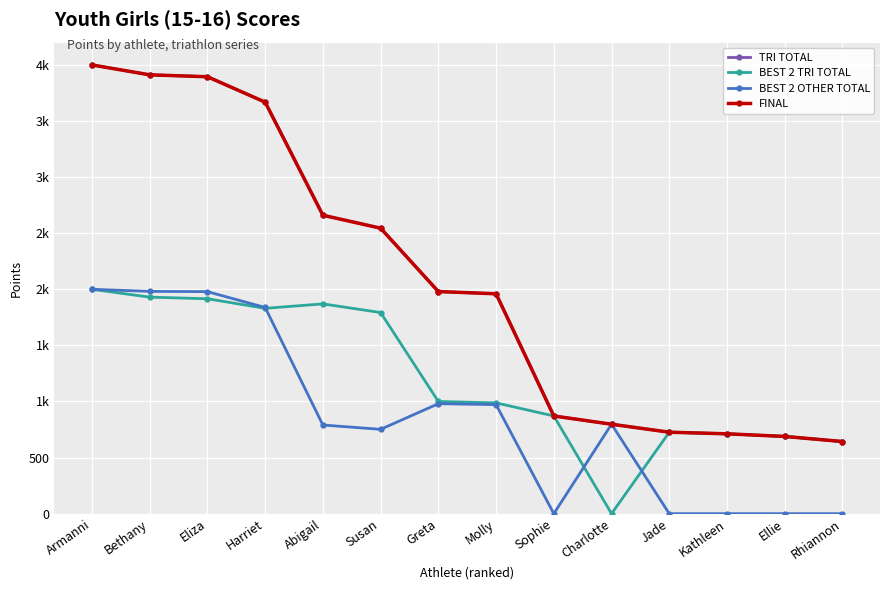

Does the chart have visible grid lines?

Yes